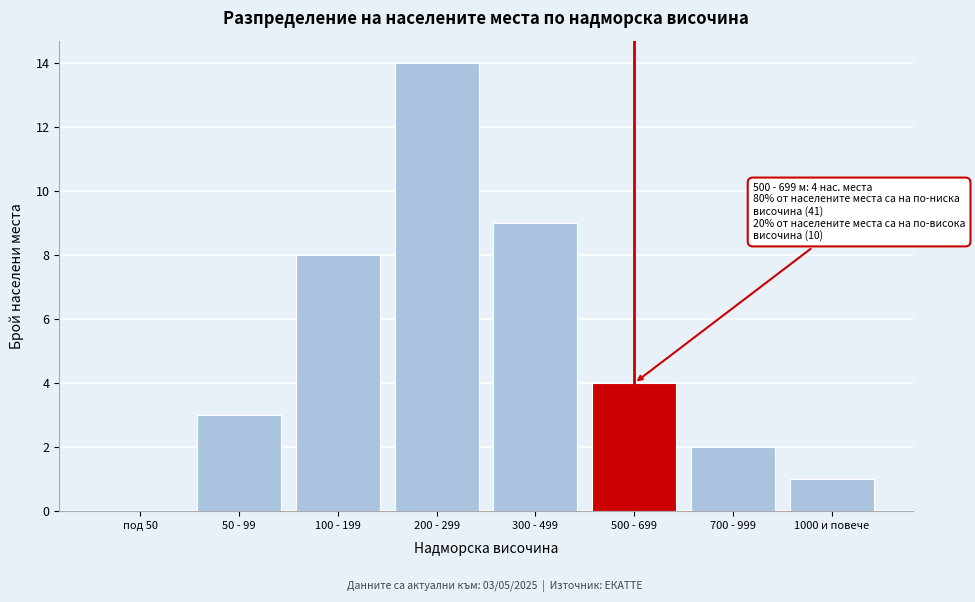

Reading left to right, extract all data points from this chart.

под 50=0	50 - 99=3	100 - 199=8	200 - 299=14	300 - 499=9	500 - 699=4	700 - 999=2	1000 и повече=1